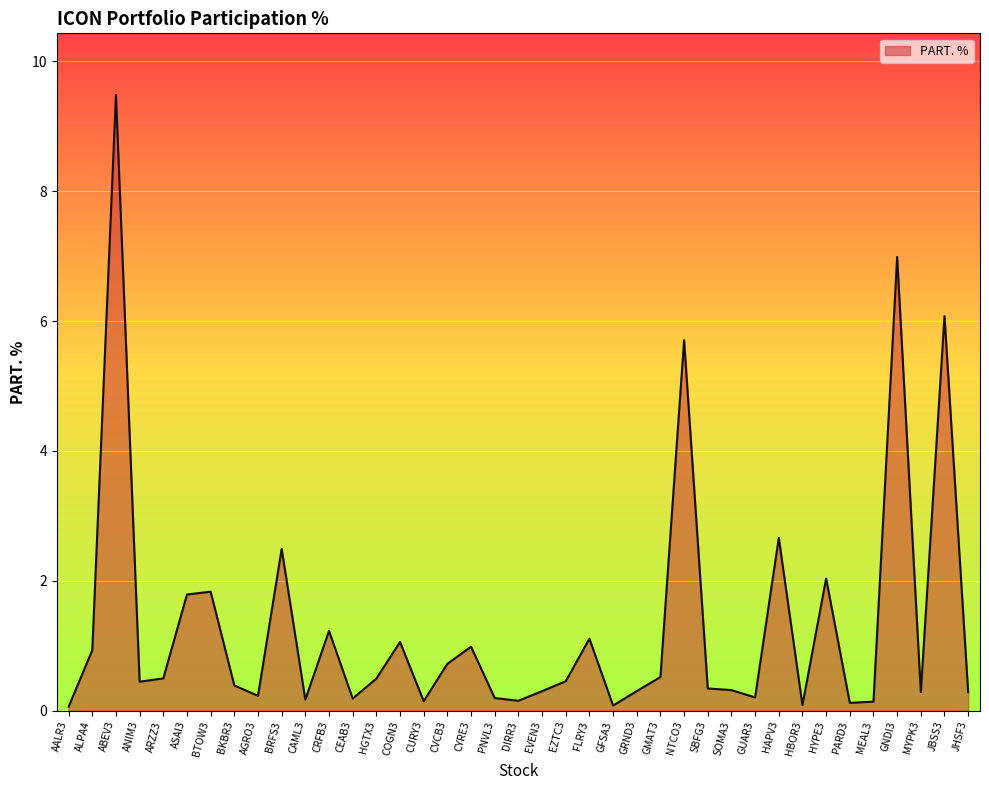

Does the chart display data point markers on the line(s)?

No